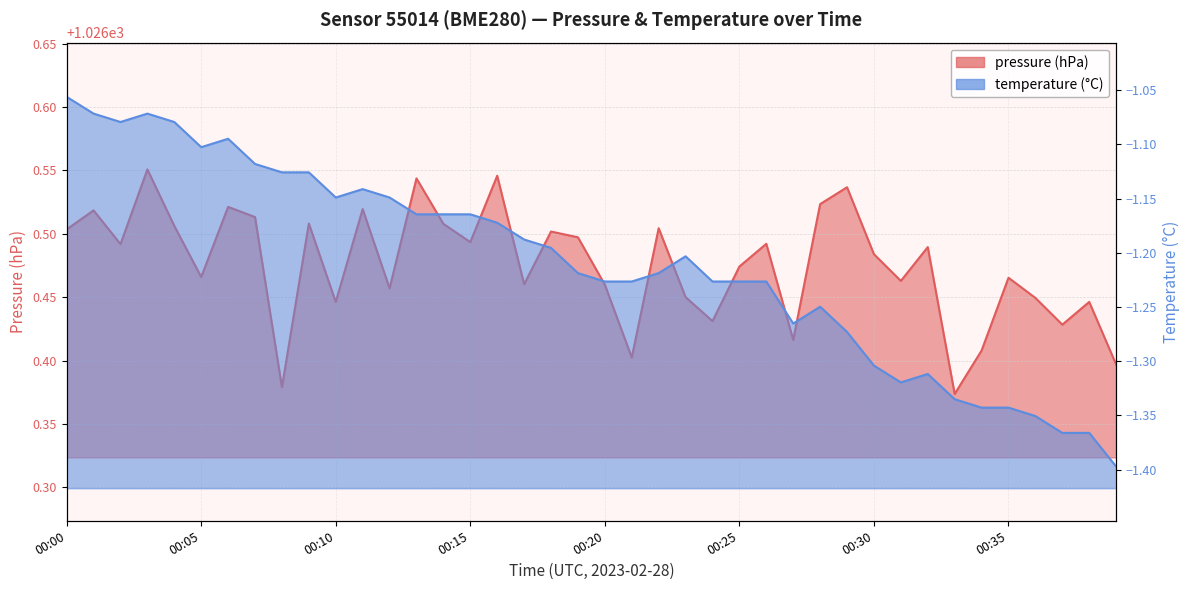

Which series has the largest range (max minus min)?

temperature